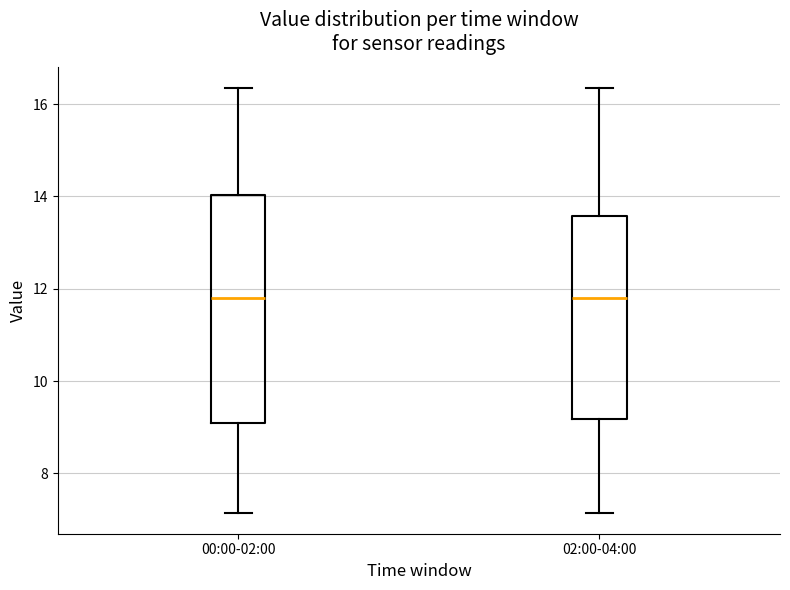

Reading left to right, read every box against the y-axis: the position of its median line, the range the box covers, and the ends of its whiskers. The values are not printed on the chart, so give them approximately, as read against the axis.

00:00-02:00: median 11.8, box 9.0 to 14.0, whiskers 7.2 to 16.4
02:00-04:00: median 11.8, box 9.2 to 13.6, whiskers 7.2 to 16.4